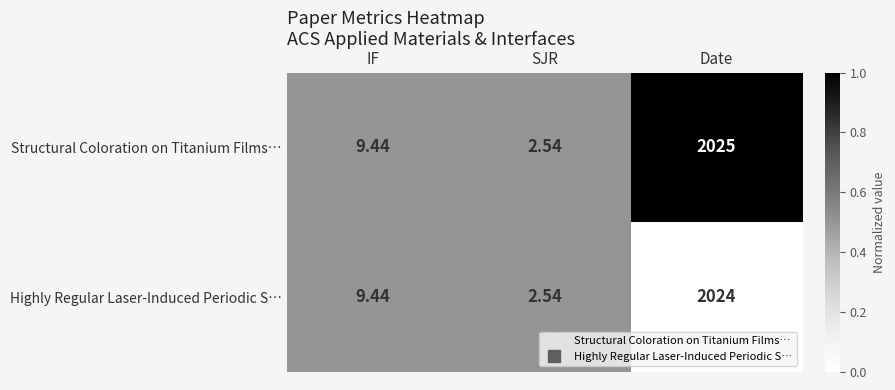

Which series has the largest total across all categories?

Structural Coloration on Titanium Films…